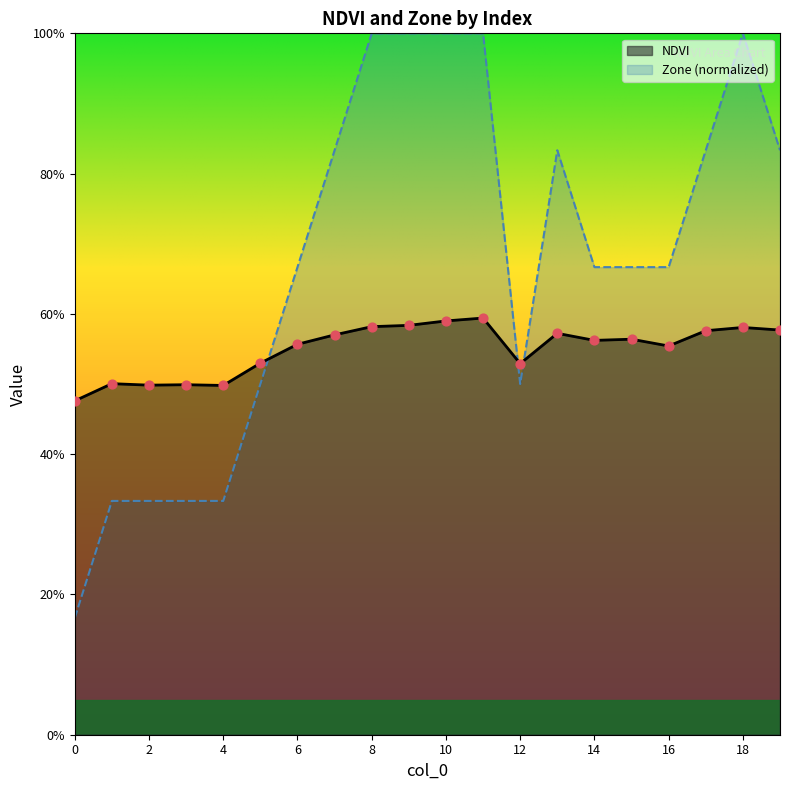

Is the value of Zone at 6 greater than the value of NDVI at 9?

Yes